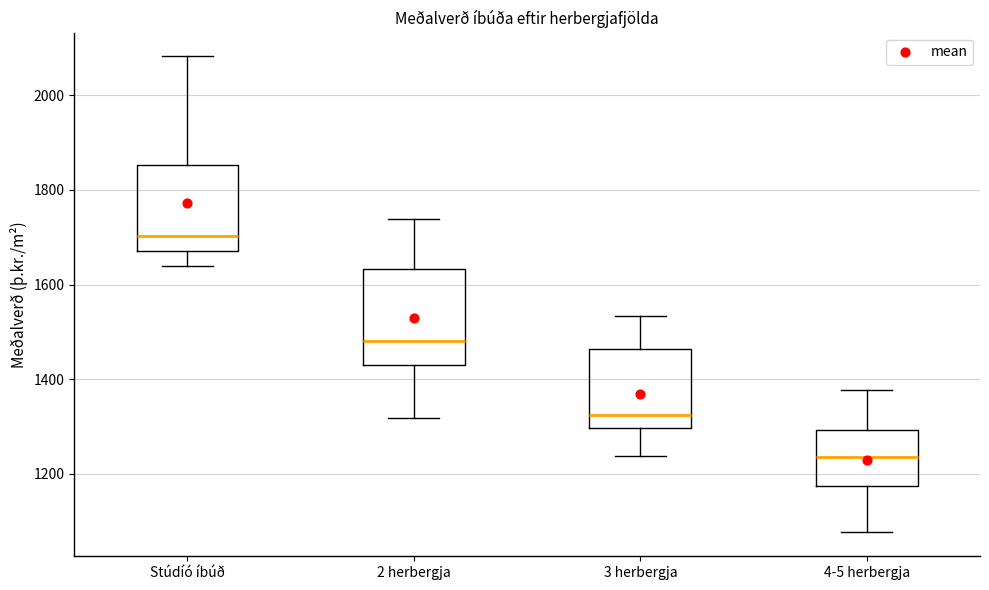

Reading left to right, transcribe this box plot: for each box, give where its median line is, the range the box spans, and where its two whiskers end, as read against the y-axis. The values are not printed on the chart, so give them approximately, as read against the axis.

Stúdíó íbúð: median 1700, box 1680 to 1860, whiskers 1640 to 2080
2 herbergja: median 1480, box 1440 to 1640, whiskers 1320 to 1740
3 herbergja: median 1320, box 1300 to 1460, whiskers 1240 to 1540
4-5 herbergja: median 1240, box 1180 to 1300, whiskers 1080 to 1380